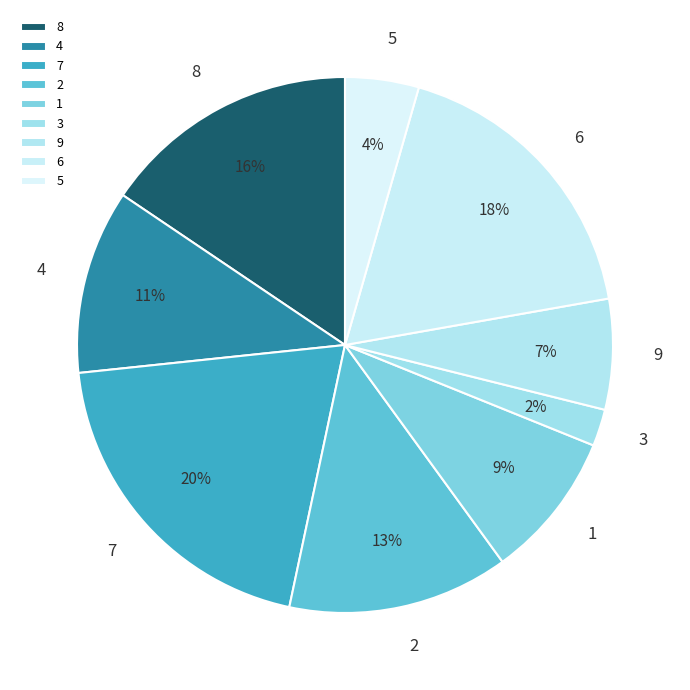

True or false: 2 accounts for 13% of the total.

True